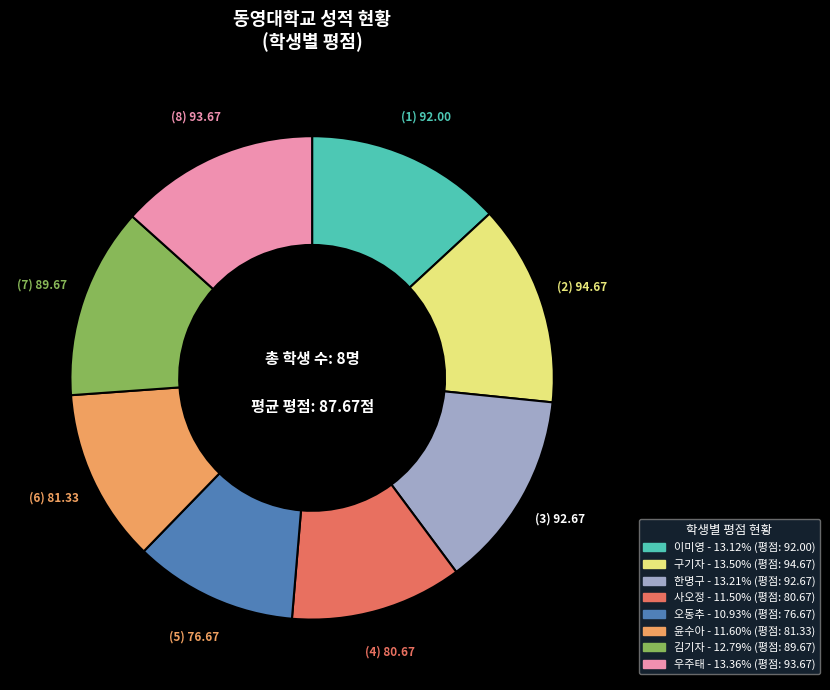

How many segments does this pie chart have?

8